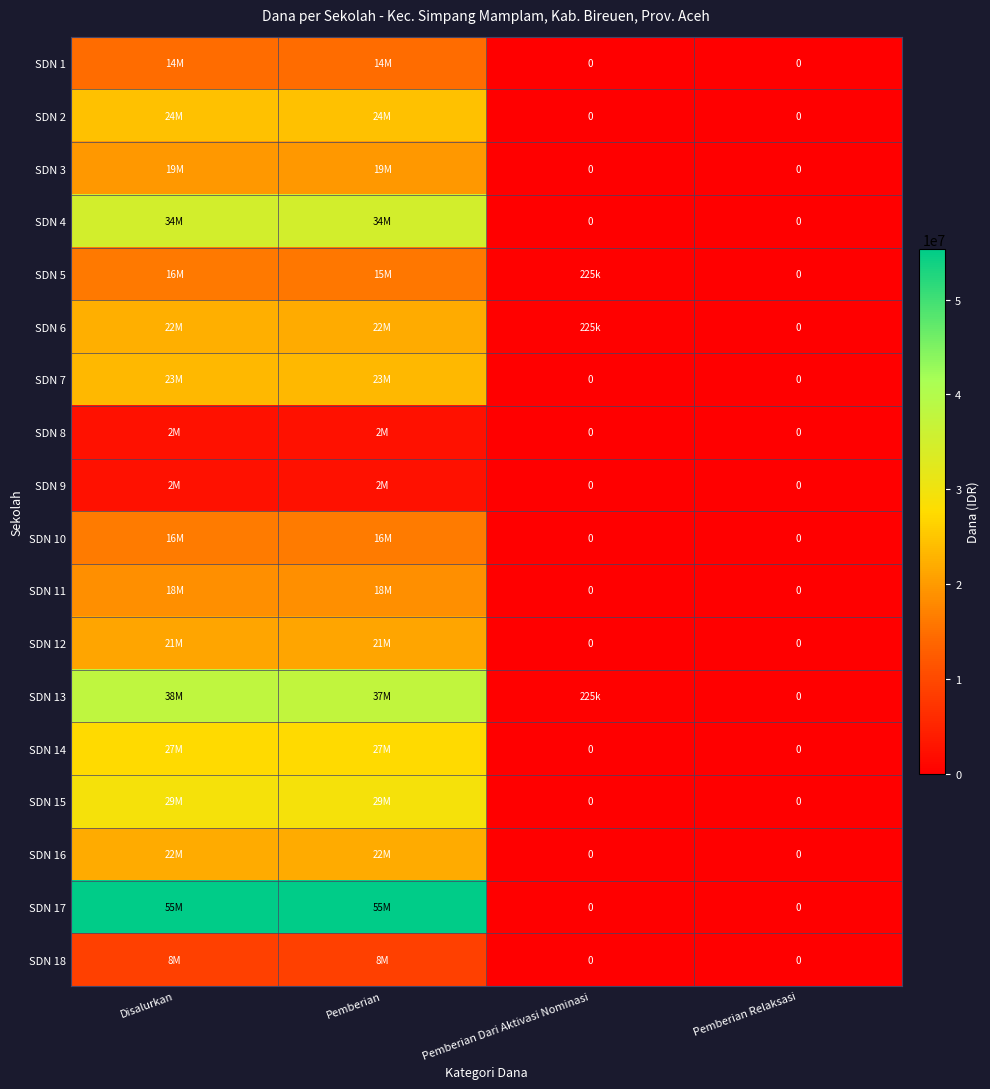

Between Disalurkan and Pemberian, which series saw the biggest shift?

SDN 5